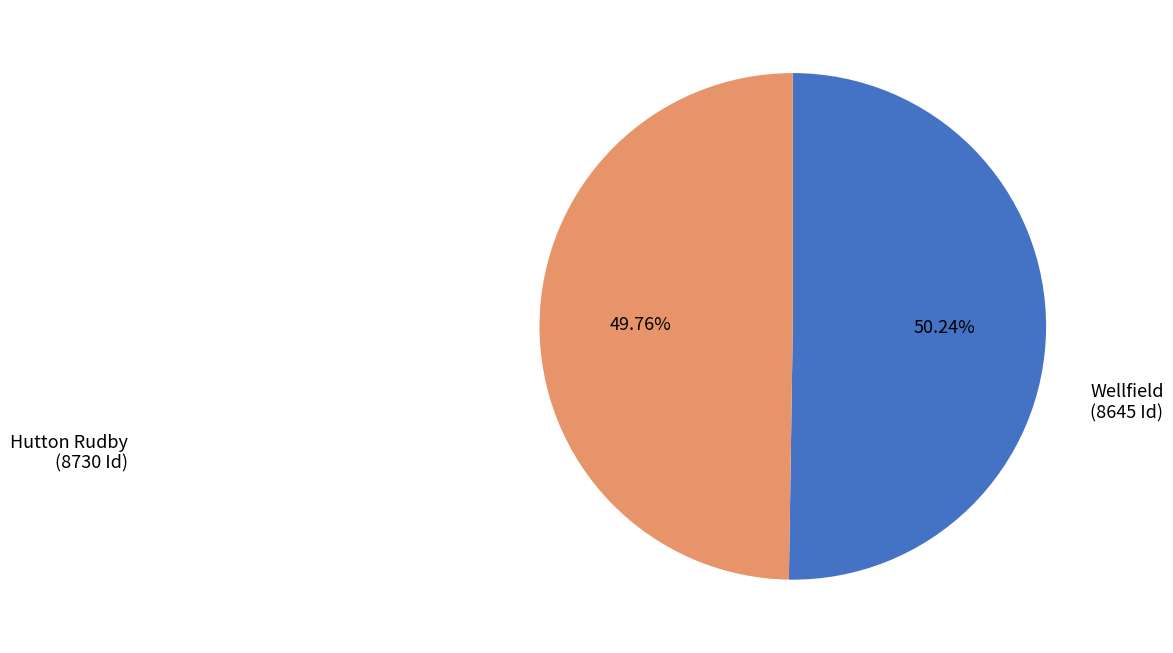

To the nearest percent, what is the combined percentage of Hutton Rudby and Wellfield?

100%